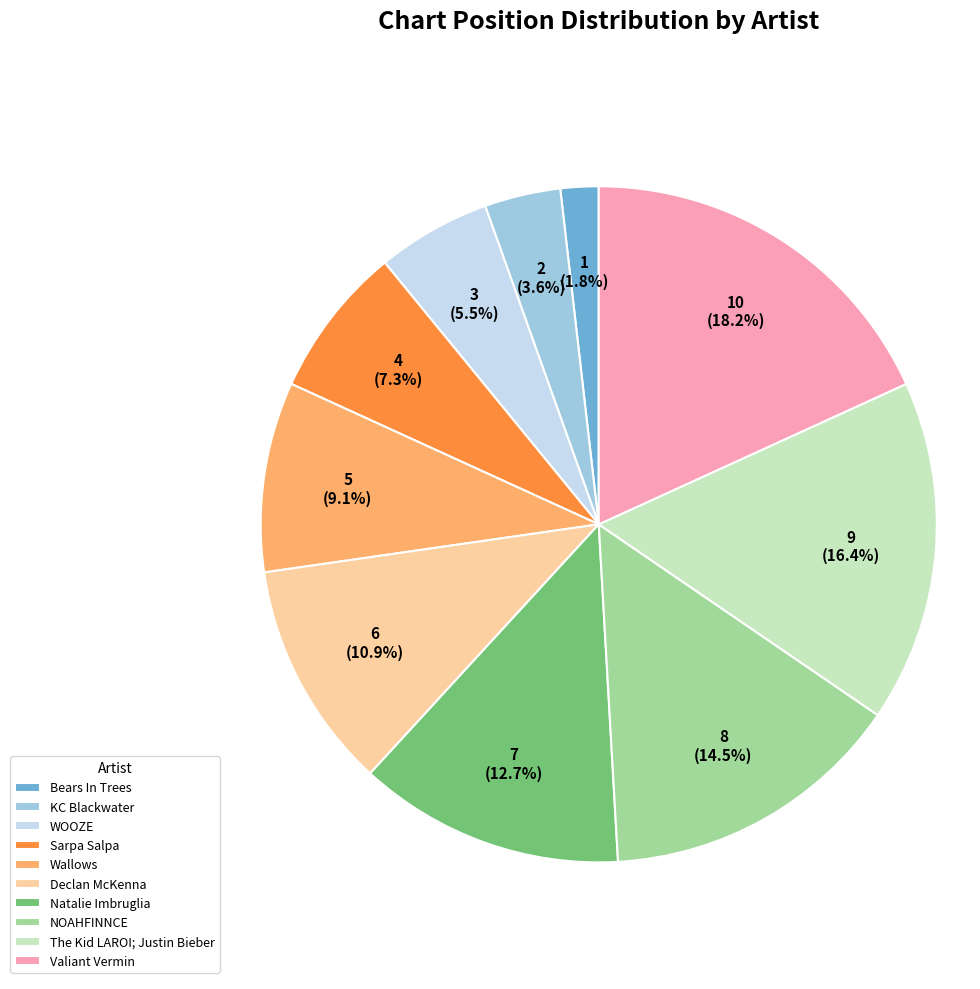

Does KC Blackwater account for over 50% of the chart?

No